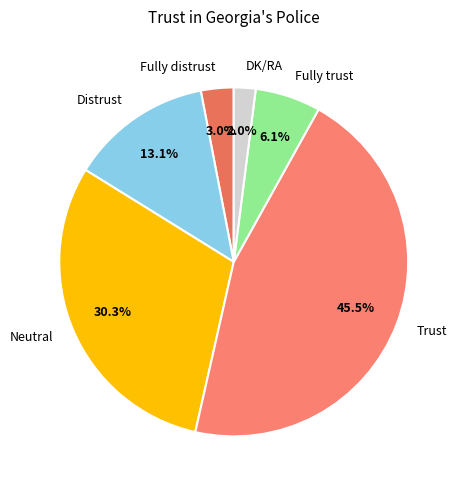

What percentage do Distrust and Trust together represent?

58.6%